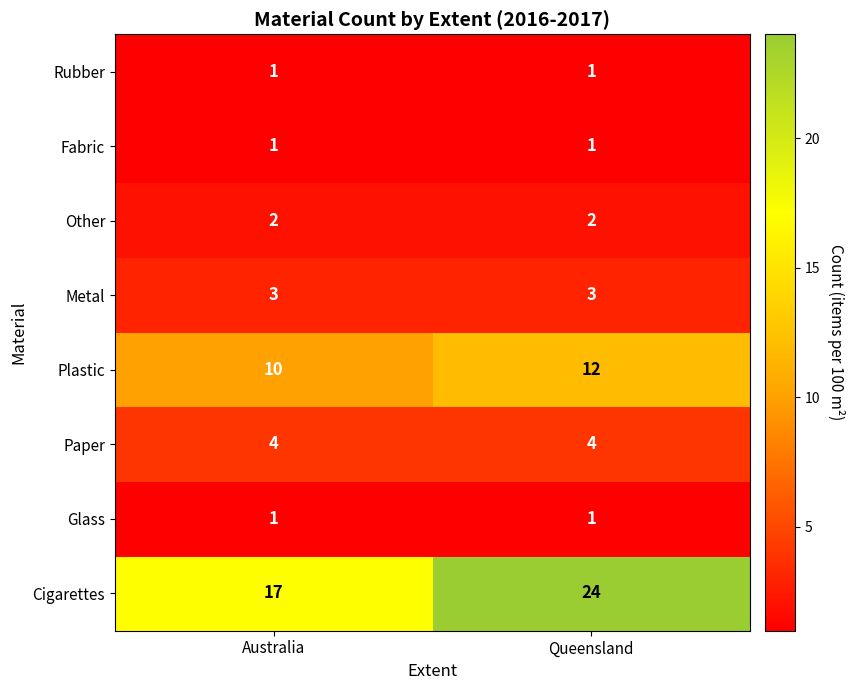

Which series has the widest spread of values?

Cigarettes